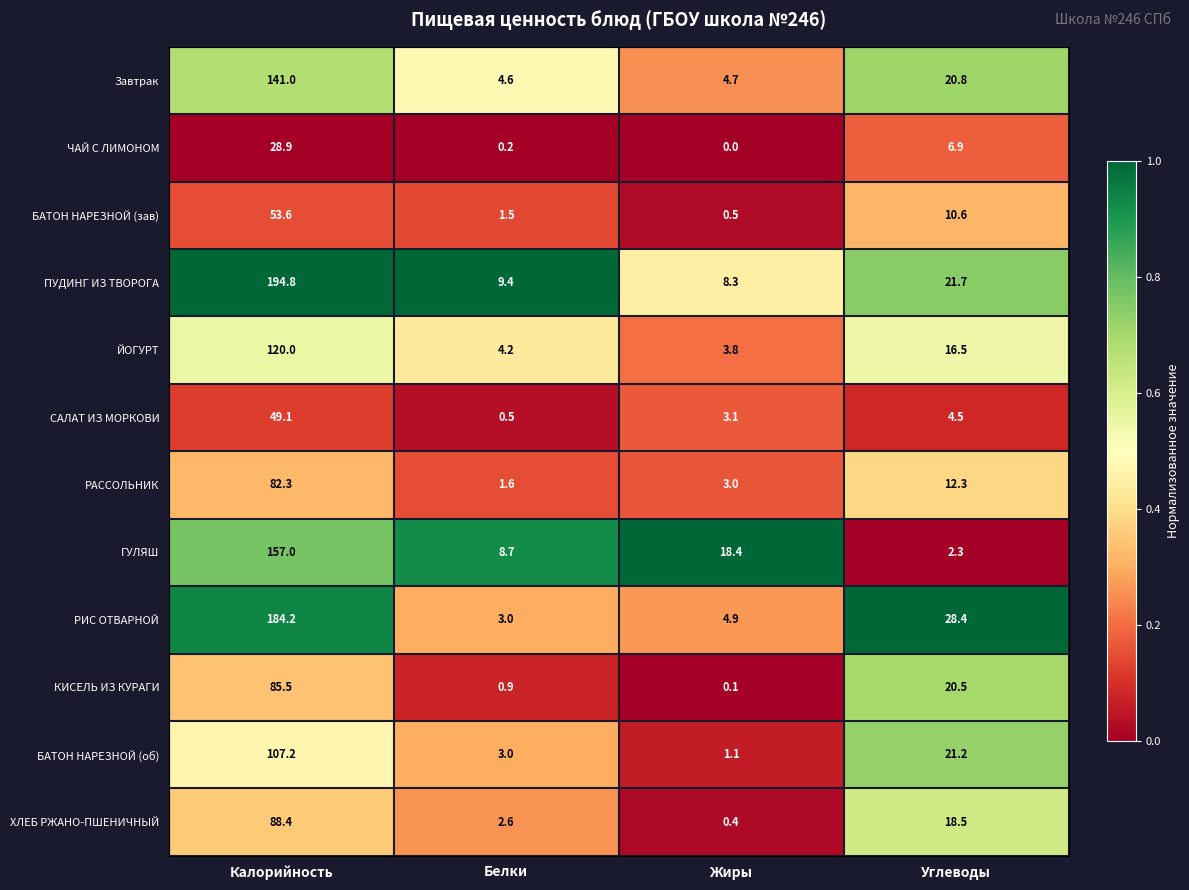

The БАТОН НАРЕЗНОЙ (об) series shows 1.1 at Жиры. True or false?

True